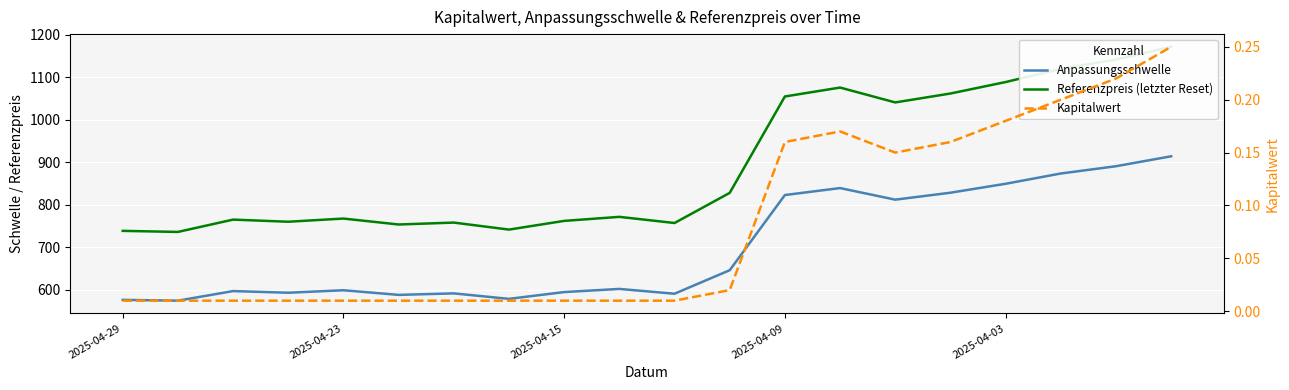

How many lines are shown in the chart?

3